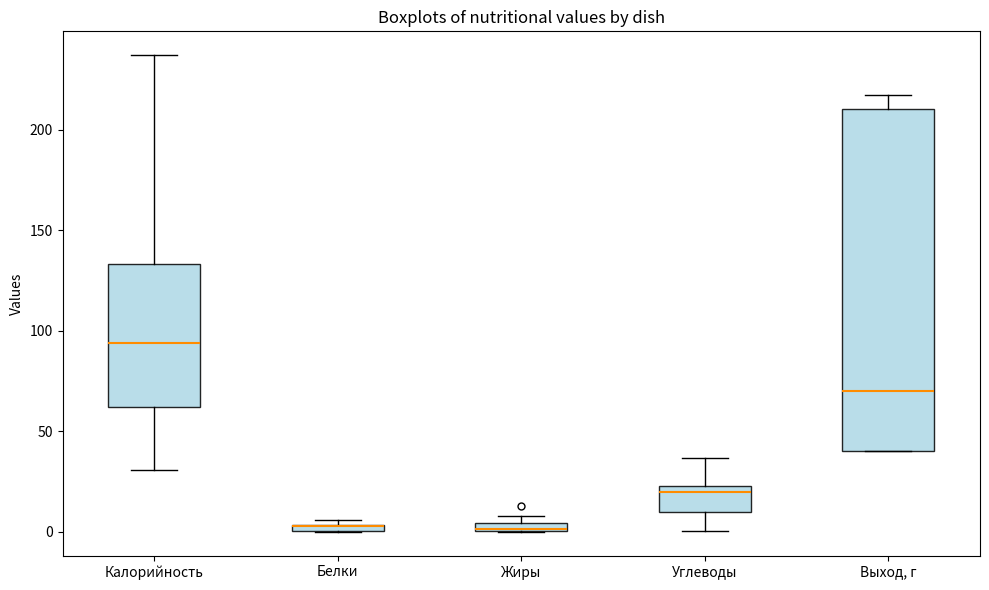

Which box is the tallest, from its lower edge to its upper edge?

Выход, г